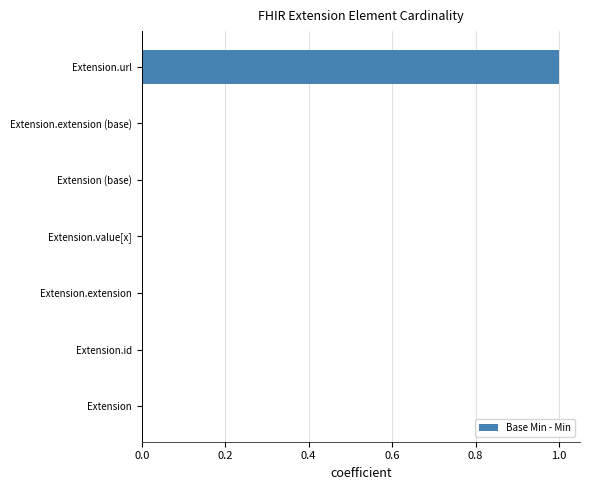

At which category does the chart reach its peak across all series?

Extension.url